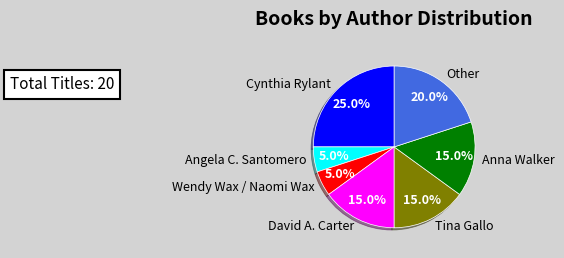

Count the number of slices in the pie.

7